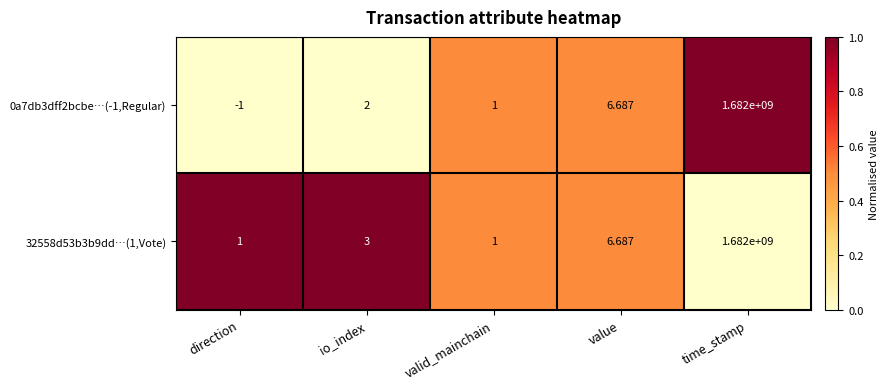

At which label is 32558d53b3b9dd…(1,Vote) closest to 841000000?

value